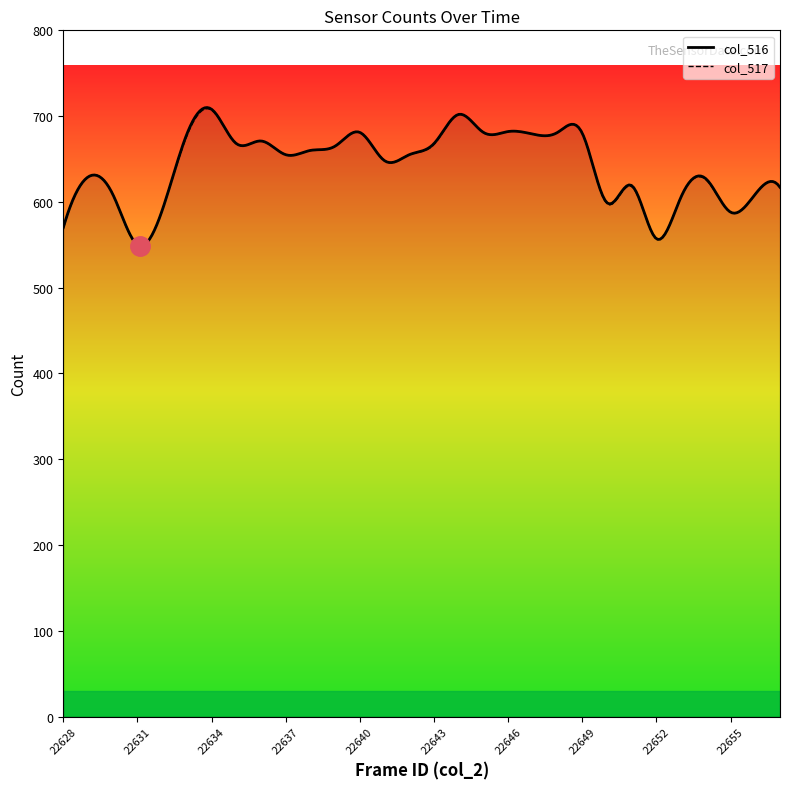

Which series changed the most between 22636 and 22637?

col_516